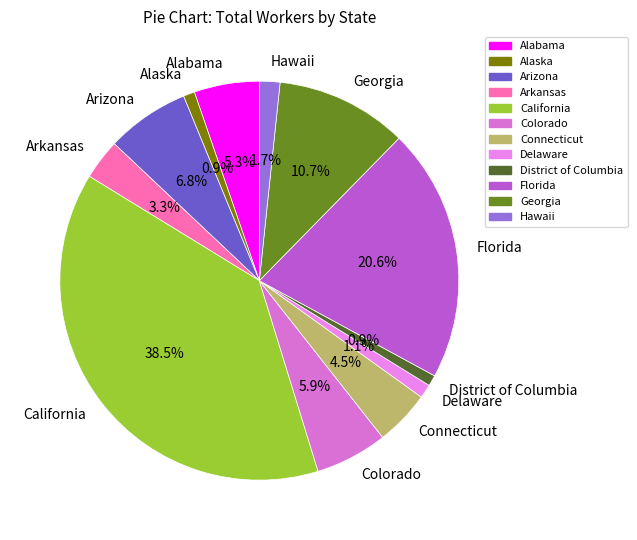

The District of Columbia slice represents 7% of the pie. True or false?

False